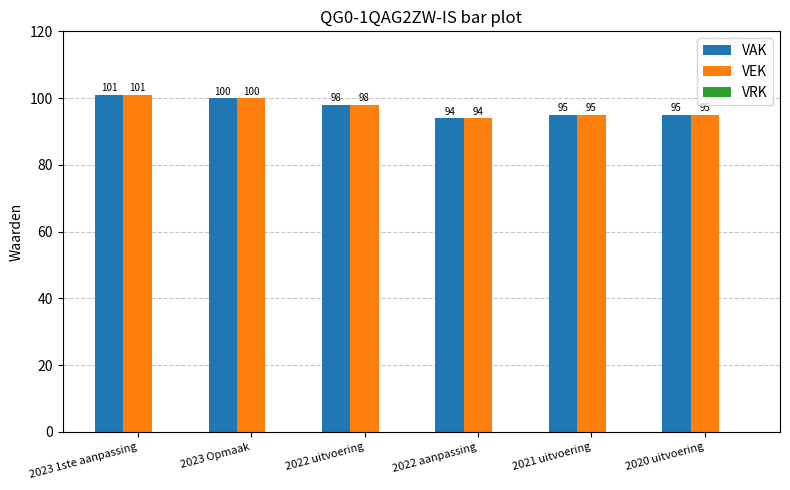

What is the spread (max minus min) of values at 2023 Opmaak?

0